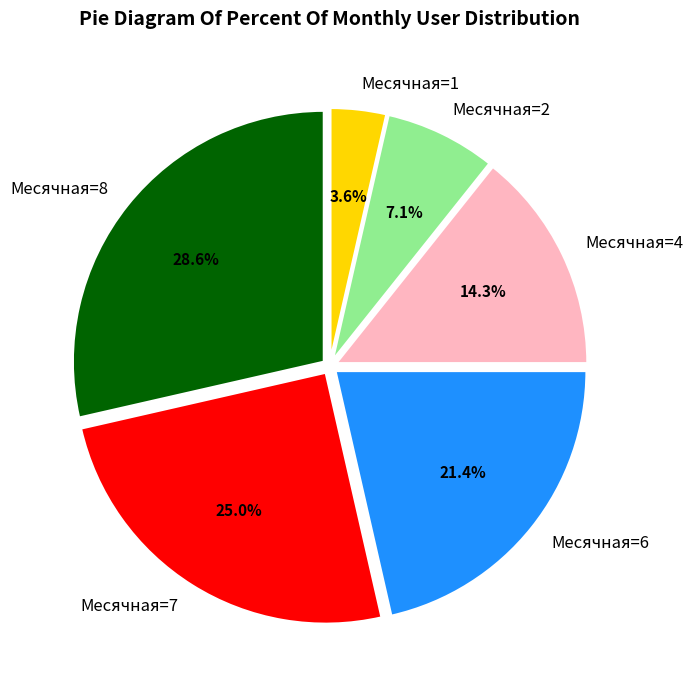

Which category has the biggest portion of the pie?

Месячная=8